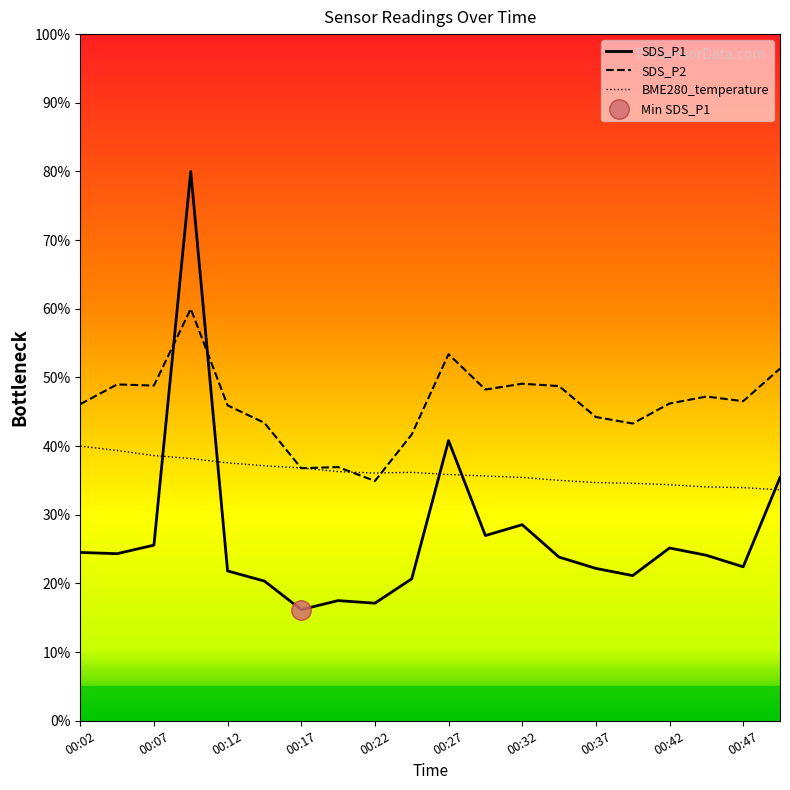

How many interior local valleys does the SDS_P1 series have?

6